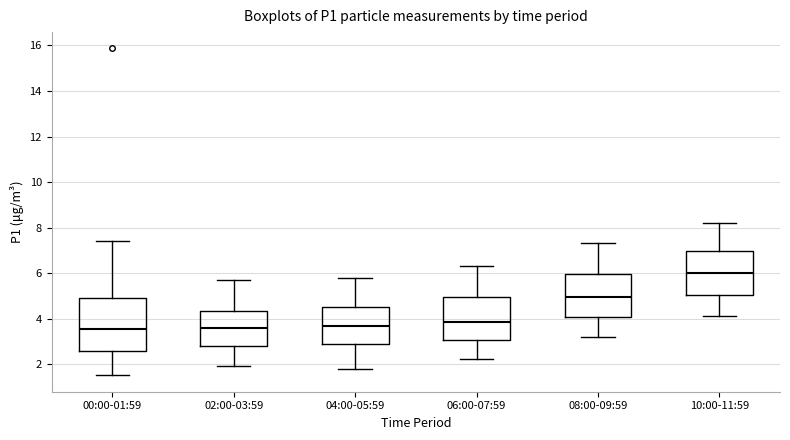

Reading left to right, transcribe this box plot: for each box, give where its median line is, the range the box spans, and where its two whiskers end, as read against the y-axis. The values are not printed on the chart, so give them approximately, as read against the axis.

00:00-01:59: median 3.6, box 2.6 to 5.0, whiskers 1.6 to 7.4
02:00-03:59: median 3.6, box 2.8 to 4.4, whiskers 2.0 to 5.8
04:00-05:59: median 3.6, box 2.8 to 4.6, whiskers 1.8 to 5.8
06:00-07:59: median 3.8, box 3.0 to 5.0, whiskers 2.2 to 6.4
08:00-09:59: median 5.0, box 4.0 to 6.0, whiskers 3.2 to 7.4
10:00-11:59: median 6.0, box 5.0 to 7.0, whiskers 4.2 to 8.2